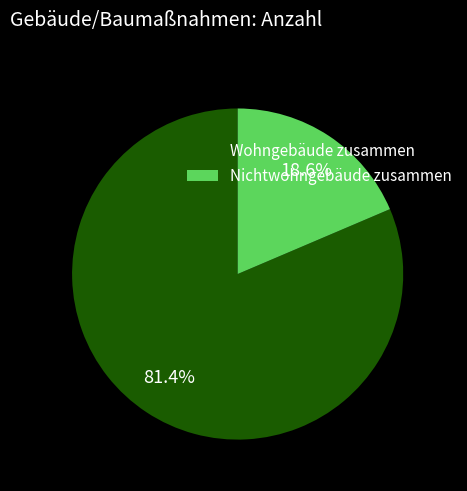

Rank the categories by value from lowest to highest.

Nichtwohngebäude zusammen, Wohngebäude zusammen